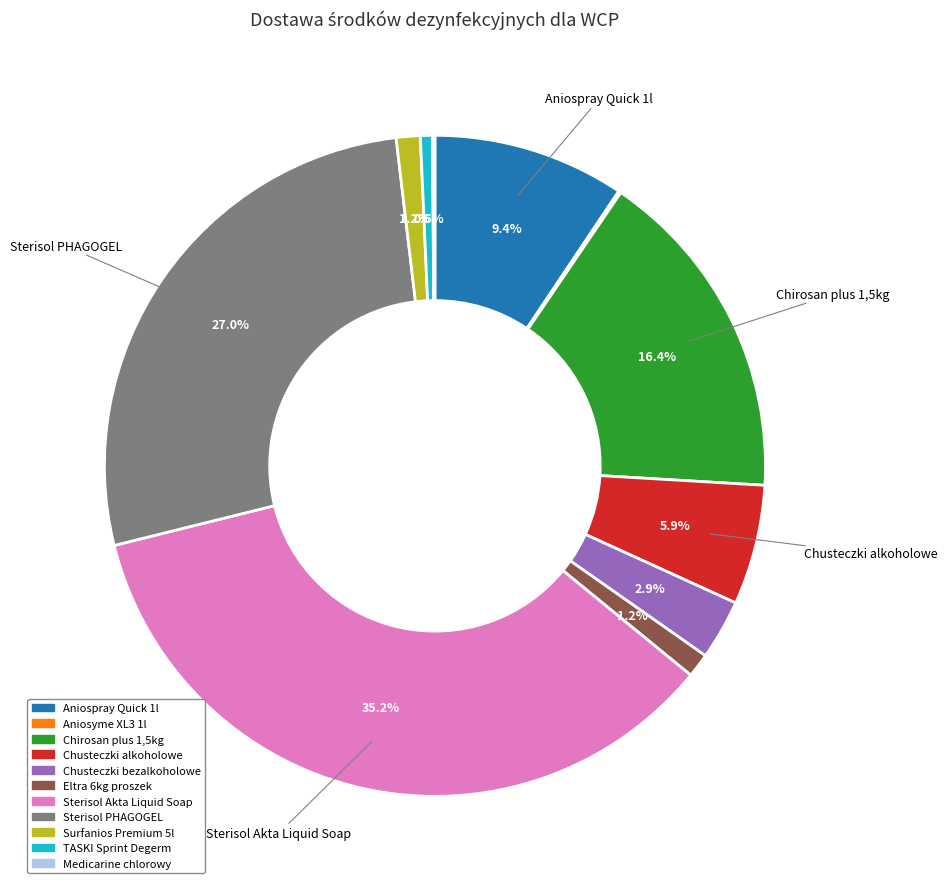

Is there a majority slice in this chart?

No